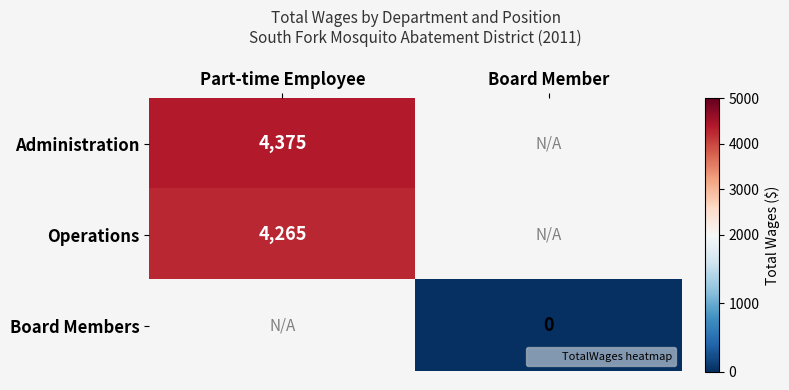

Is the value of Operations at Part-time Employee greater than the value of Board Members at Board Member?

Yes